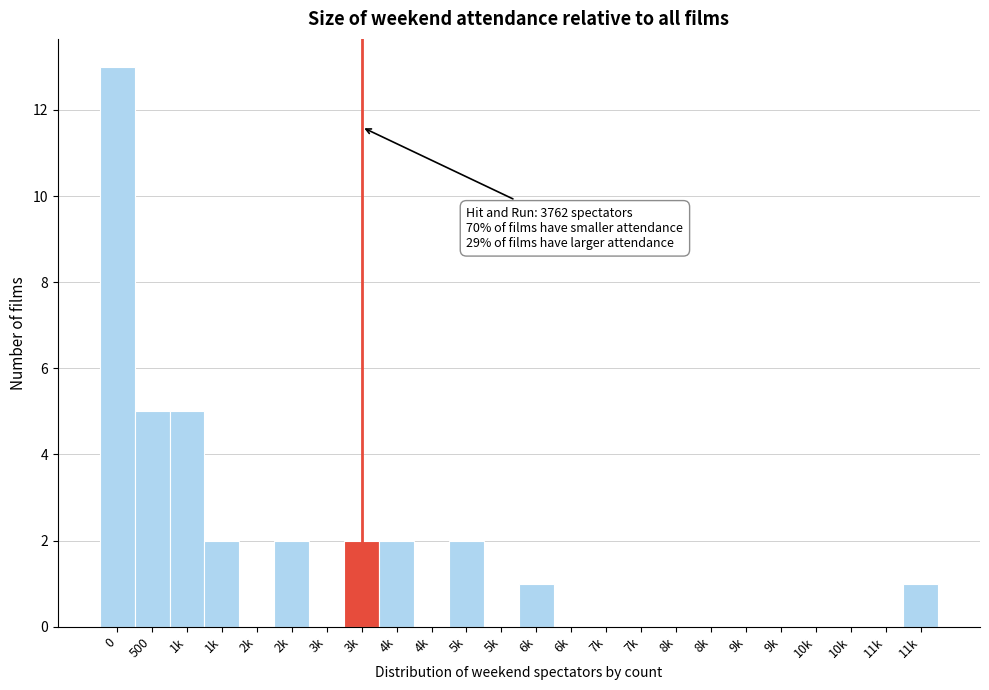

Count the number of categories in the chart.

24